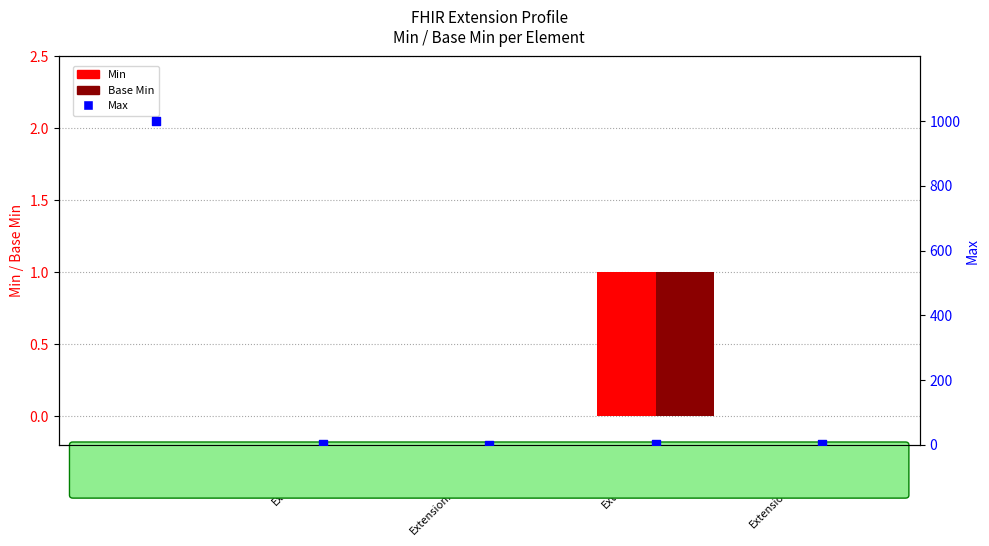

Which series has the largest Y range (max minus min)?

Max